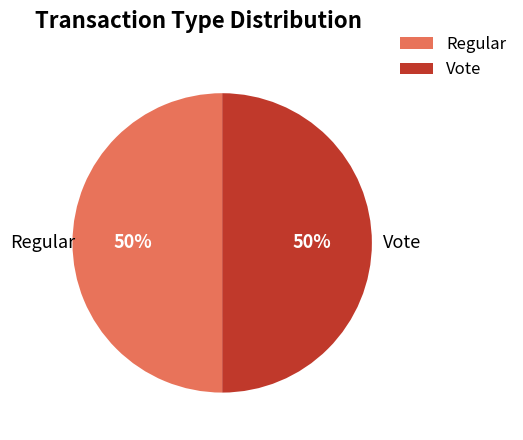

To the nearest percent, what portion does Regular represent?

50%